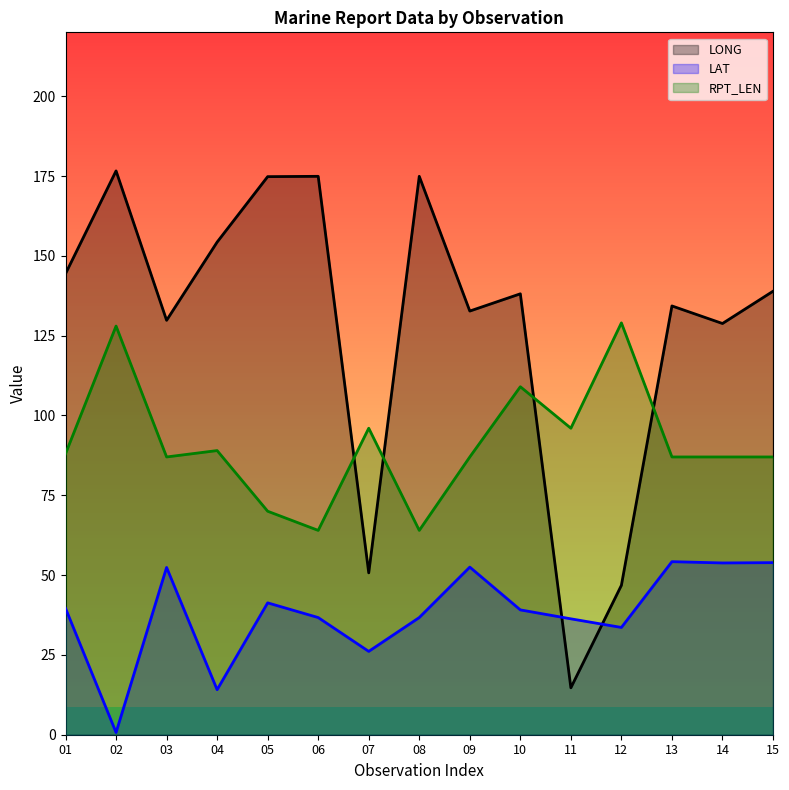

Reading left to right, list all the values displayed in this chart.

LONG: 01=144.4	02=176.6	03=129.8	04=154.3	05=174.8	06=174.9	07=50.7	08=174.9	09=132.7	10=138.1	11=14.7	12=46.8	13=134.3	14=128.8	15=138.9
LAT: 01=39.6	02=0.7	03=52.4	04=14.1	05=41.3	06=36.7	07=26.1	08=36.7	09=52.5	10=39.1	11=36.3	12=33.6	13=54.2	14=53.8	15=53.9
RPT_LEN: 01=88.0	02=128.0	03=87.0	04=89.0	05=70.0	06=64.0	07=96.0	08=64.0	09=87.0	10=109.0	11=96.0	12=129.0	13=87.0	14=87.0	15=87.0